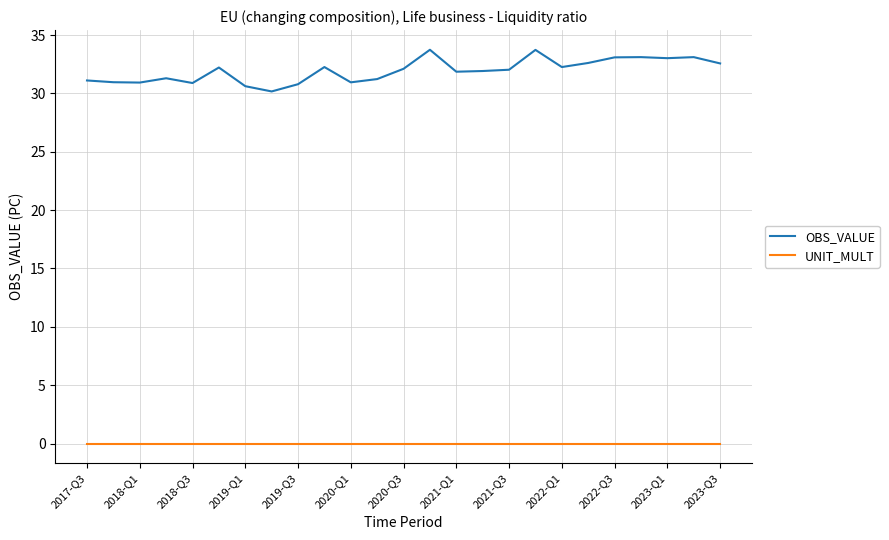

True or false: UNIT_MULT and OBS_VALUE intersect in this chart.

False